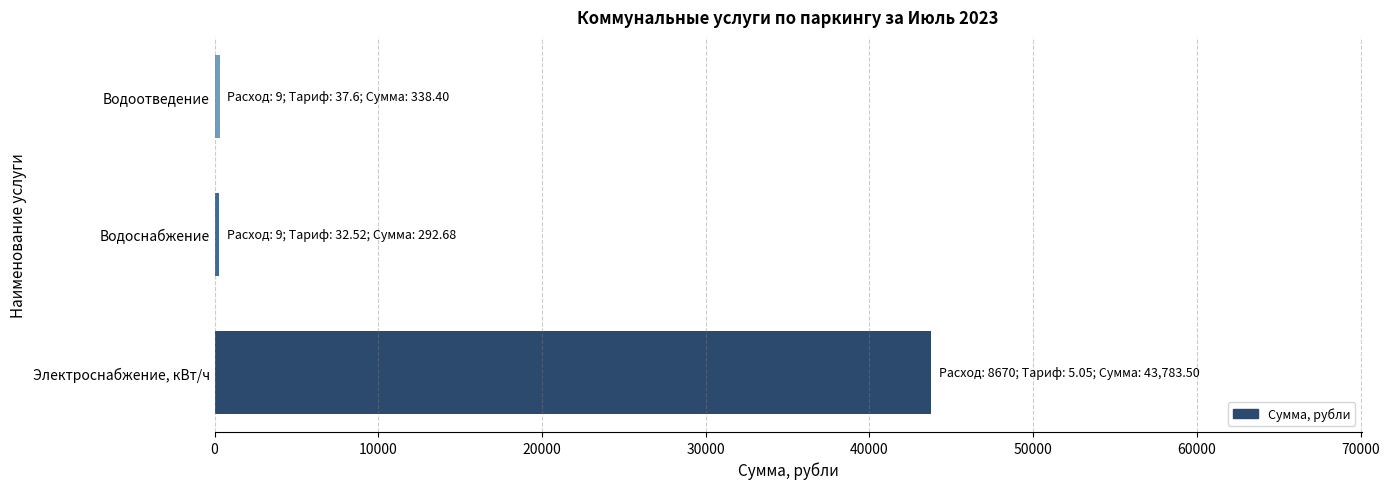

How many series are shown in this chart?

1